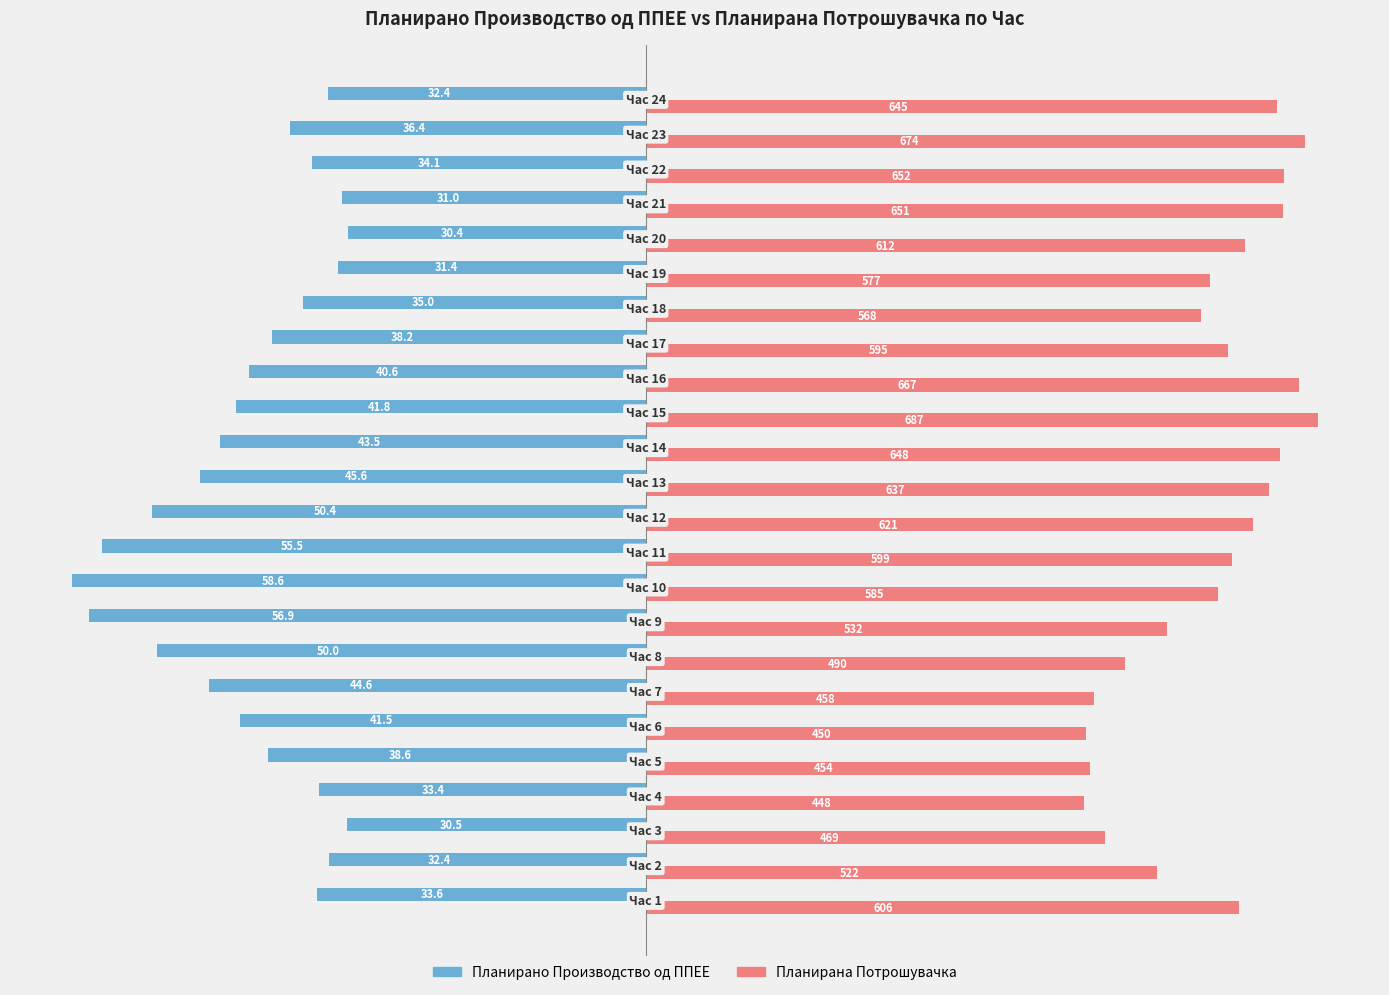

What are all the series names shown in the legend?

Планирано Производство од ППЕЕ, Планирана Потрошувачка